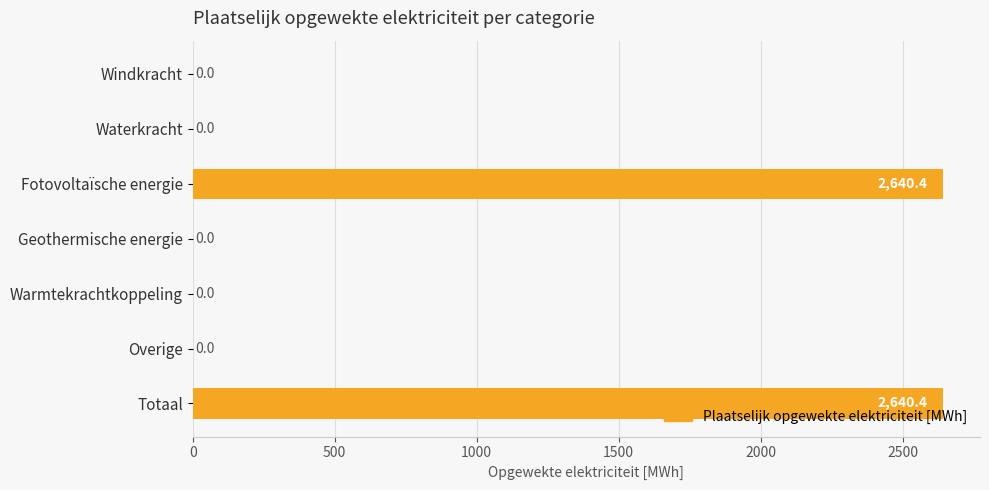

What is the greatest value displayed?

2640.4